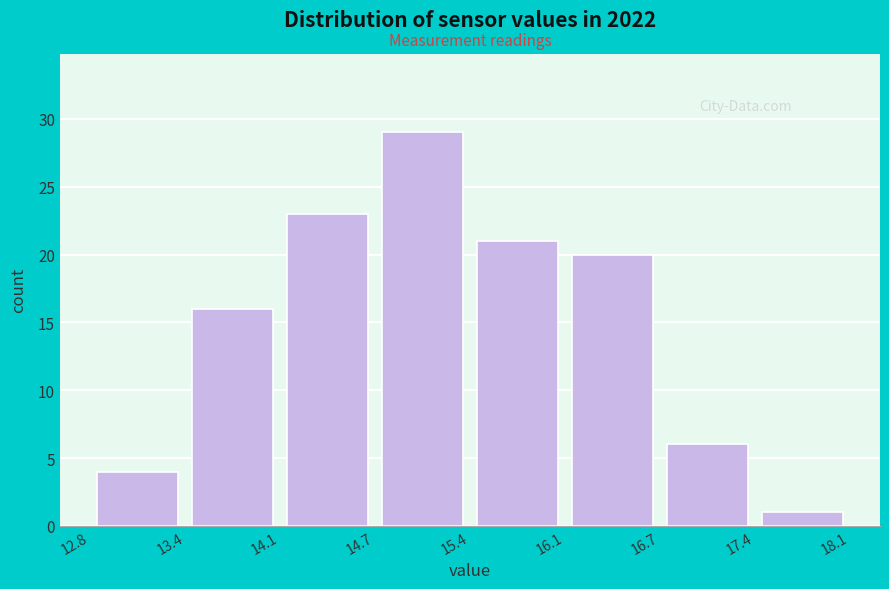

Reading left to right, list every bar in this chart as the range it spans on the x-axis followed by its height. The values are not printed on the chart, so give them approximately, as read against the axis.

12.8 to 13.4: 4
13.4 to 14.1: 16
14.1 to 14.7: 23
14.7 to 15.4: 29
15.4 to 16.1: 21
16.1 to 16.7: 20
16.7 to 17.4: 6
17.4 to 18.1: 1